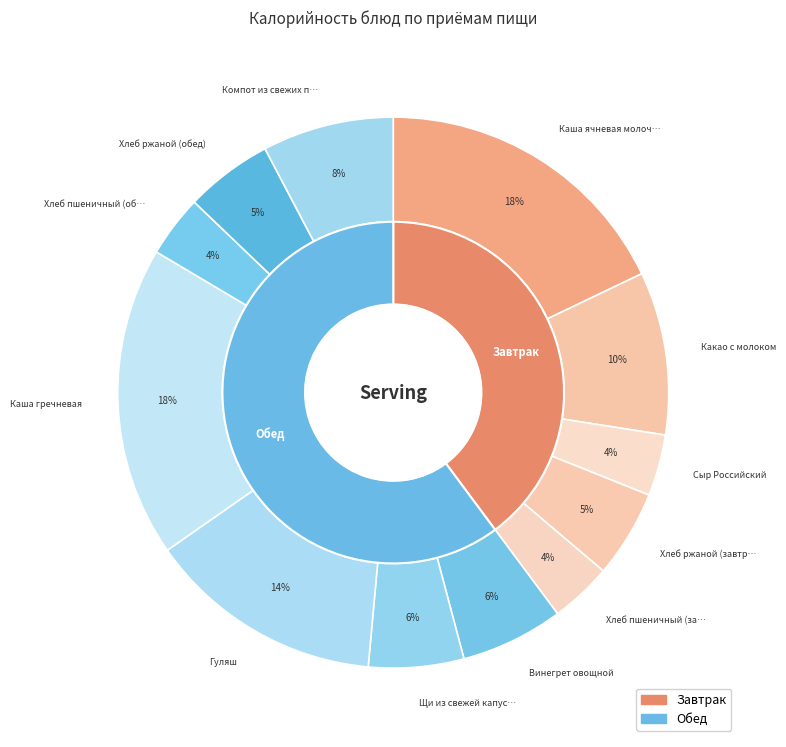

What is the change in value from Каша ячневая молочная to Компот из свежих плодов?

-154.7